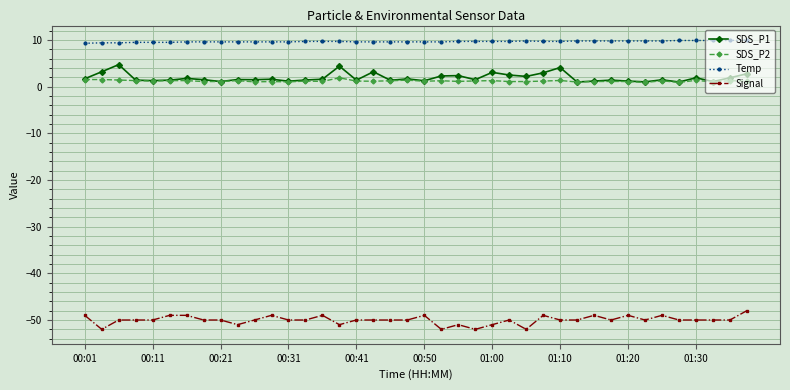

What is the minimum value shown in the chart?

-52.0